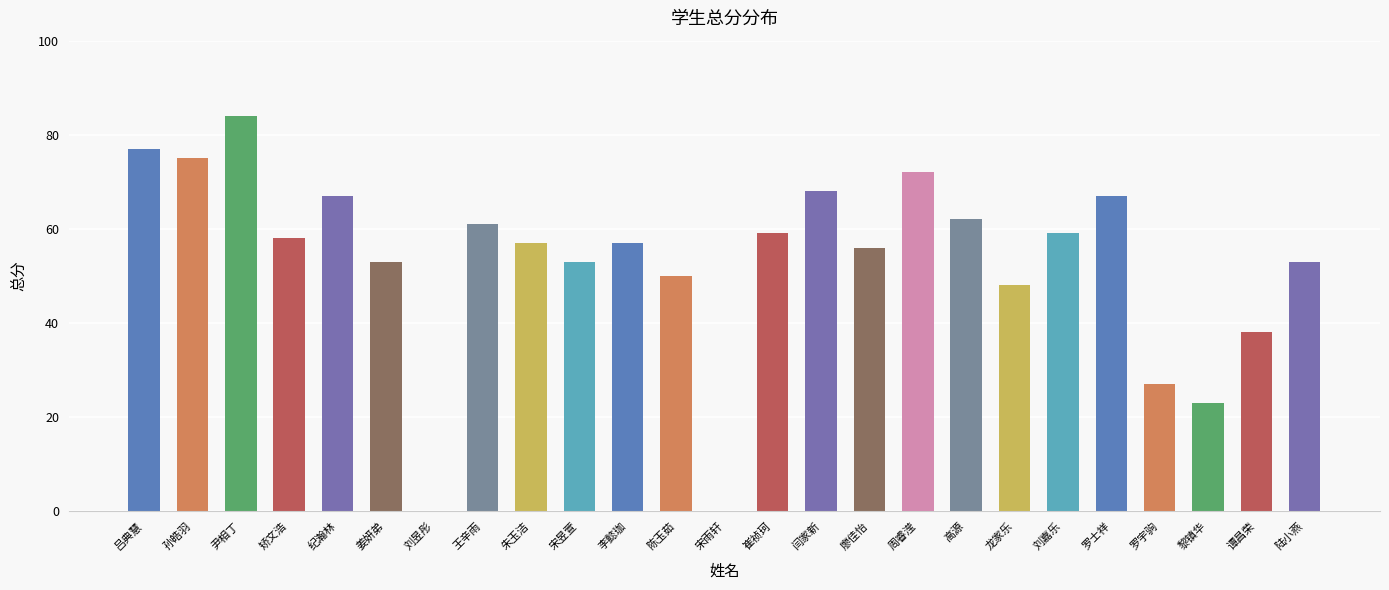

What value does the data have at 廖佳怡, to the nearest 5?

55